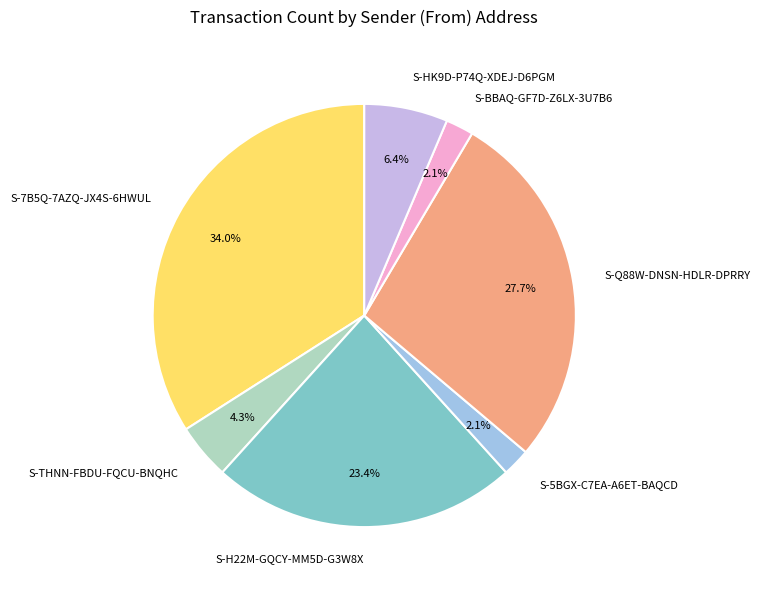

What portion of the pie excludes S-H22M-GQCY-MM5D-G3W8X?

76.6%